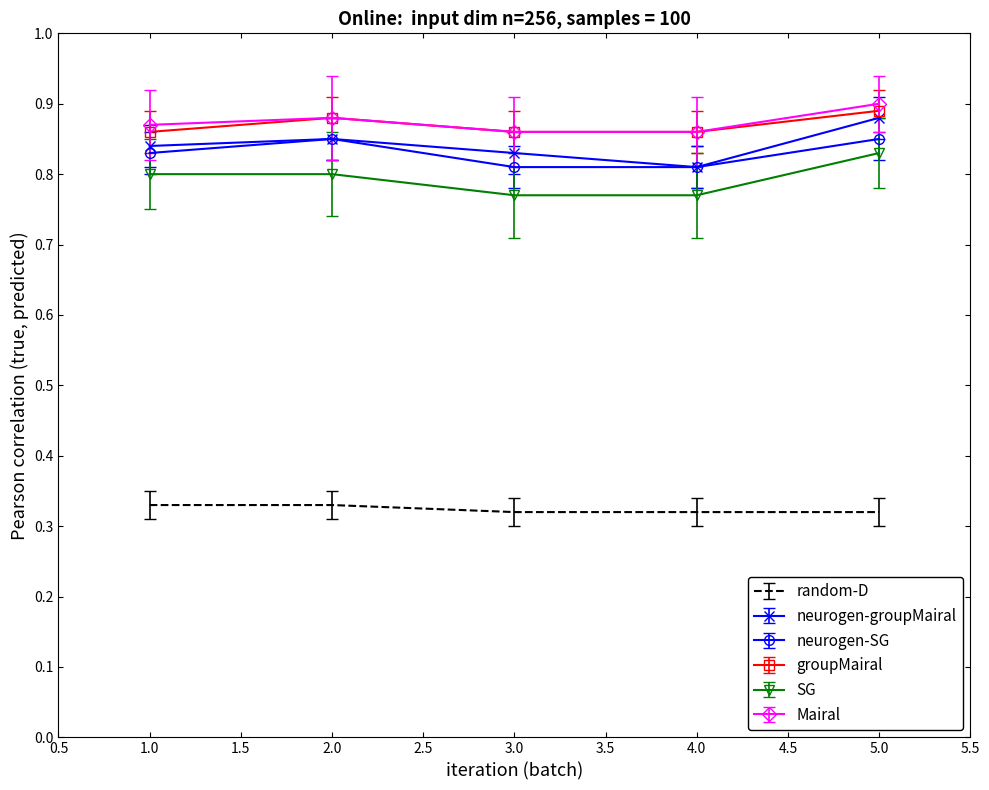

True or false: SG and Mairal cross at least once.

False